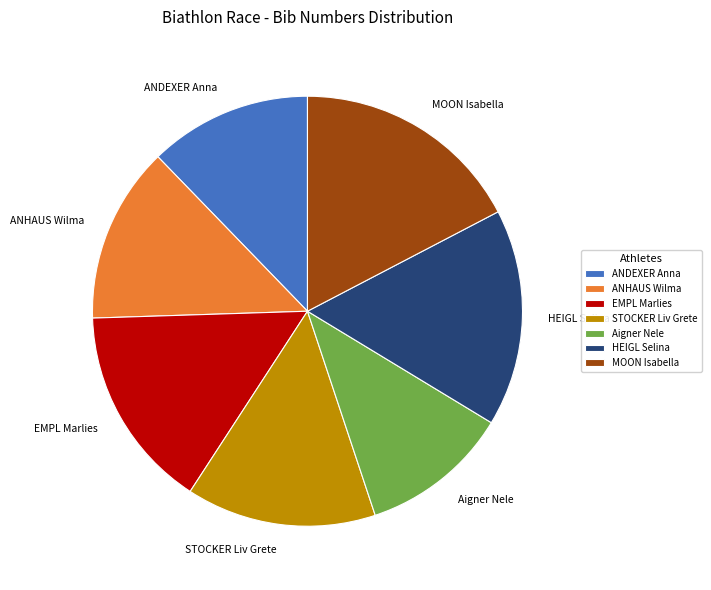

Combined, do STOCKER Liv Grete and Aigner Nele account for over 50%?

No